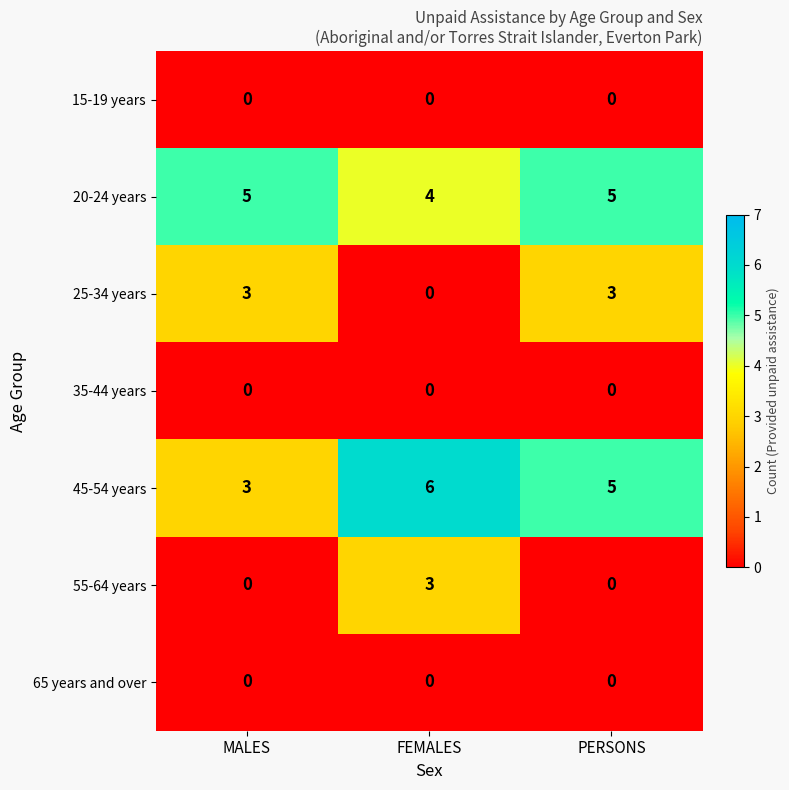

What is the difference between the second highest and minimum values in the 25-34 years series?

3